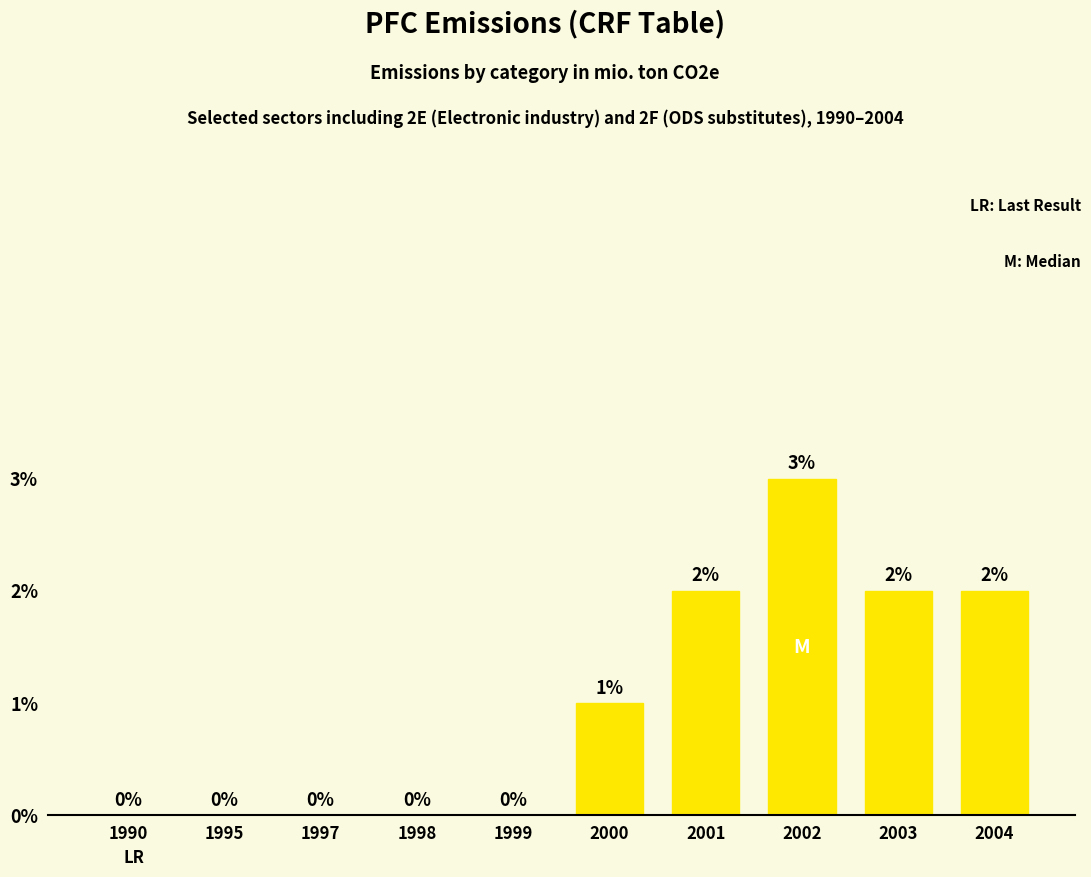

Rank the categories by value from highest to lowest.

2002, 2001, 2003, 2004, 2000, 1990, 1995, 1997, 1998, 1999